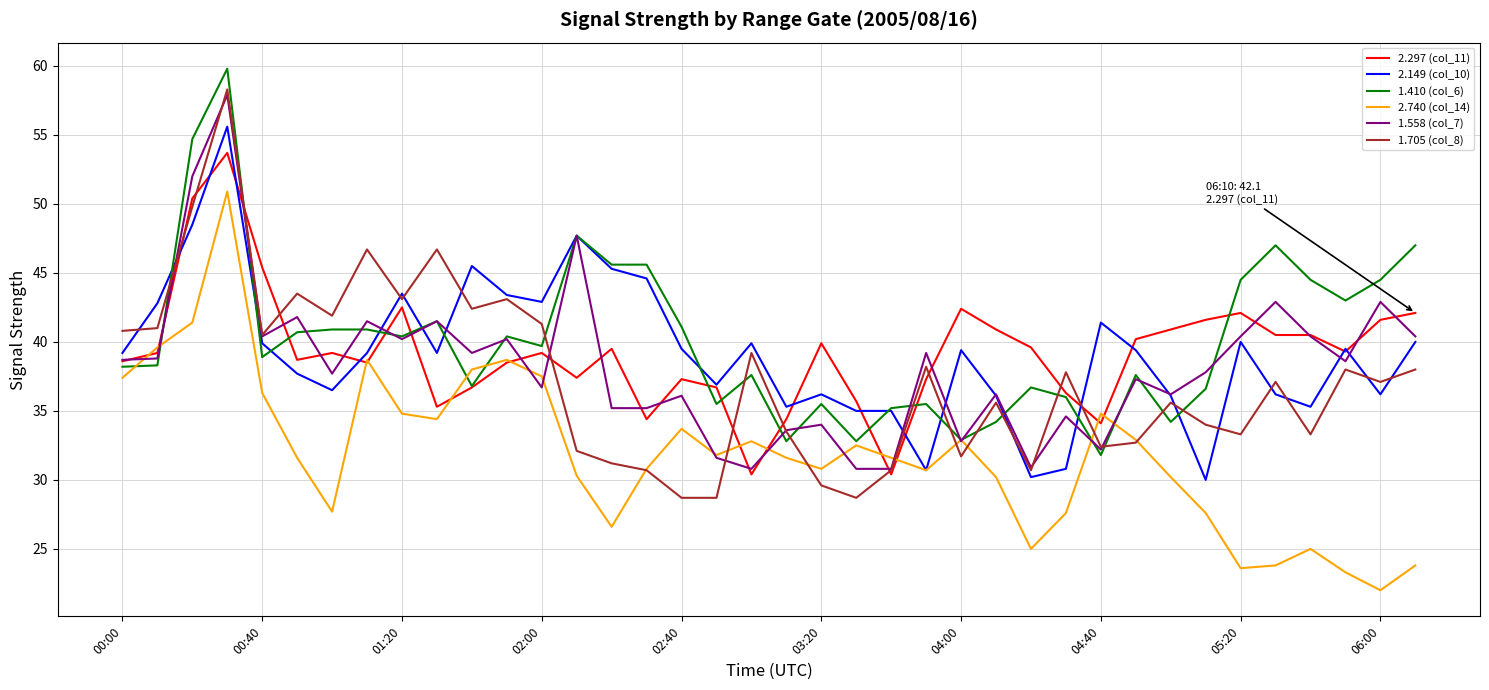

What is the greatest value displayed?

59.8